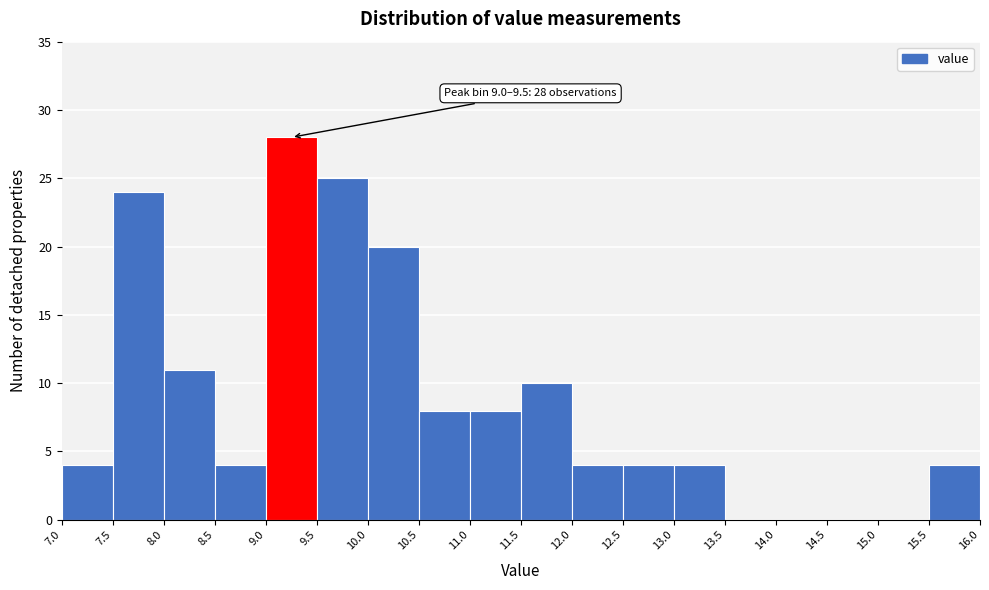

Over which range of the x-axis is the bar tallest?

9.0 to 9.5